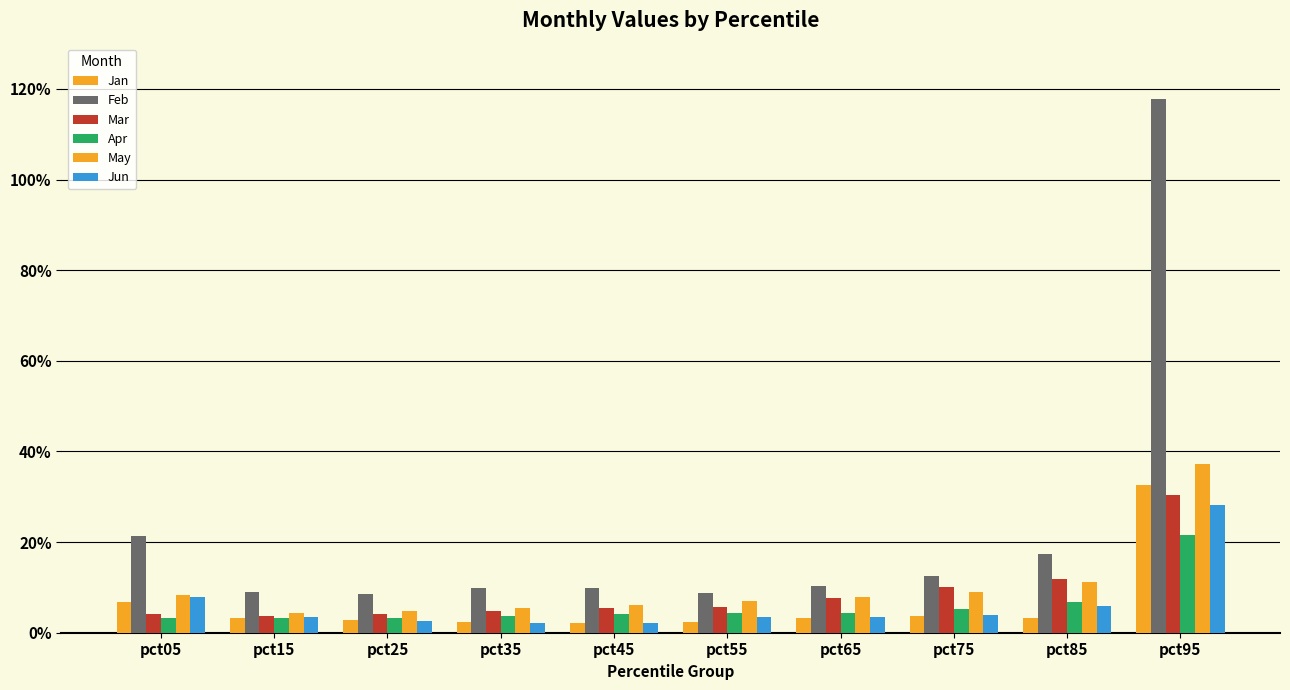

What is the value of the Feb bar at the 7th from the left?

0.1